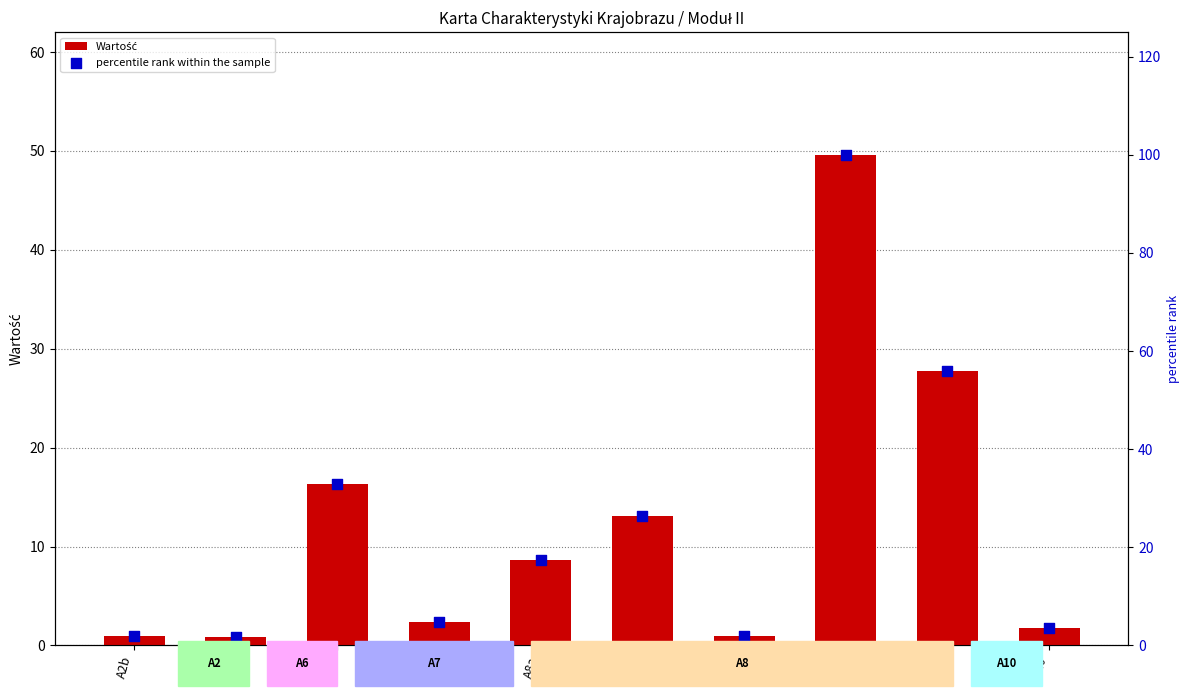

Which series contains the highest Y value?

percentile rank within the sample